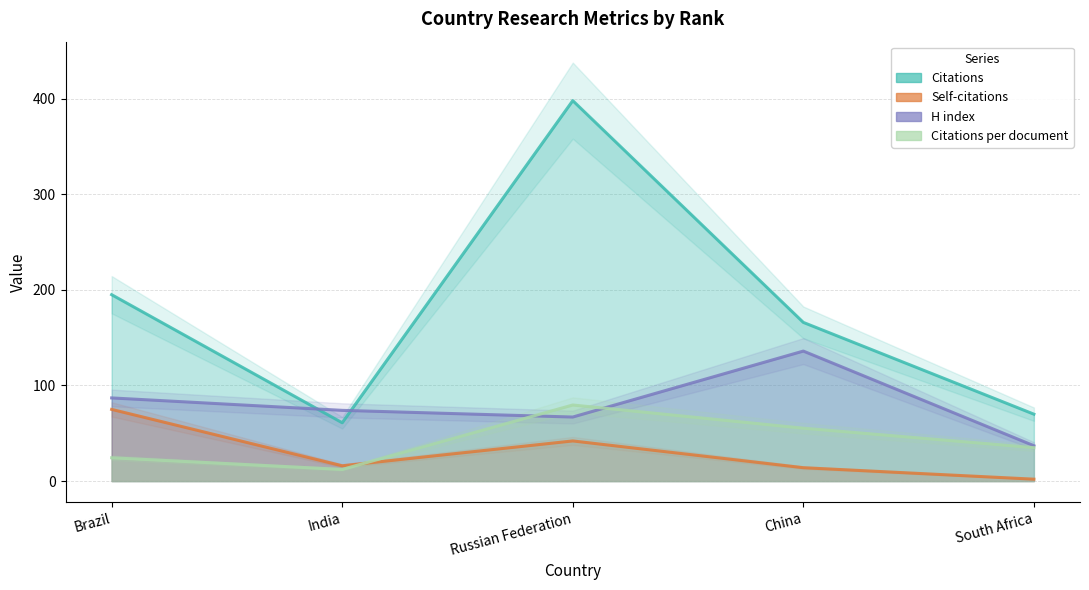

True or false: Self-citations and H index cross at least once.

False